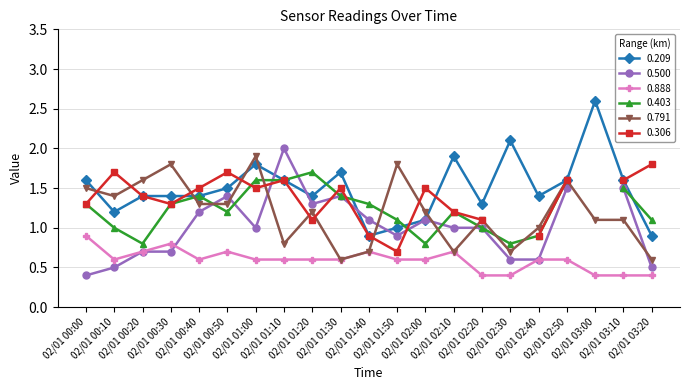

What is the value of the 0.888 point at the 14th from the left?

0.7